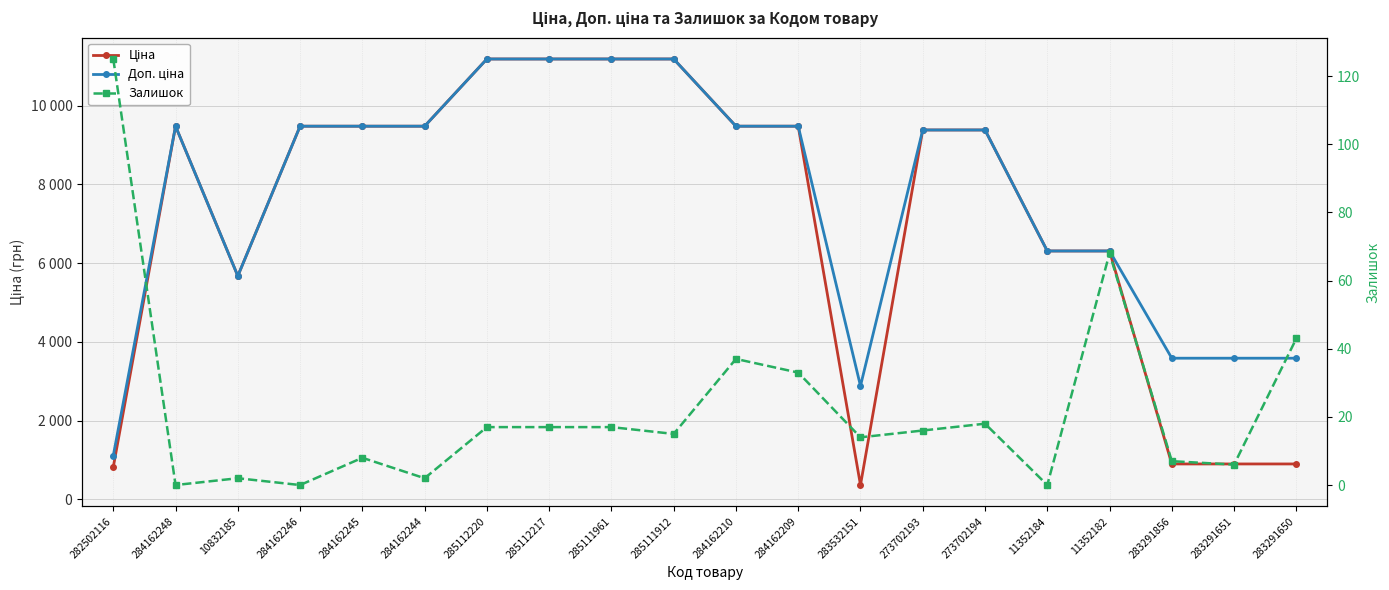

True or false: Залишок and Доп. ціна cross at least once.

False